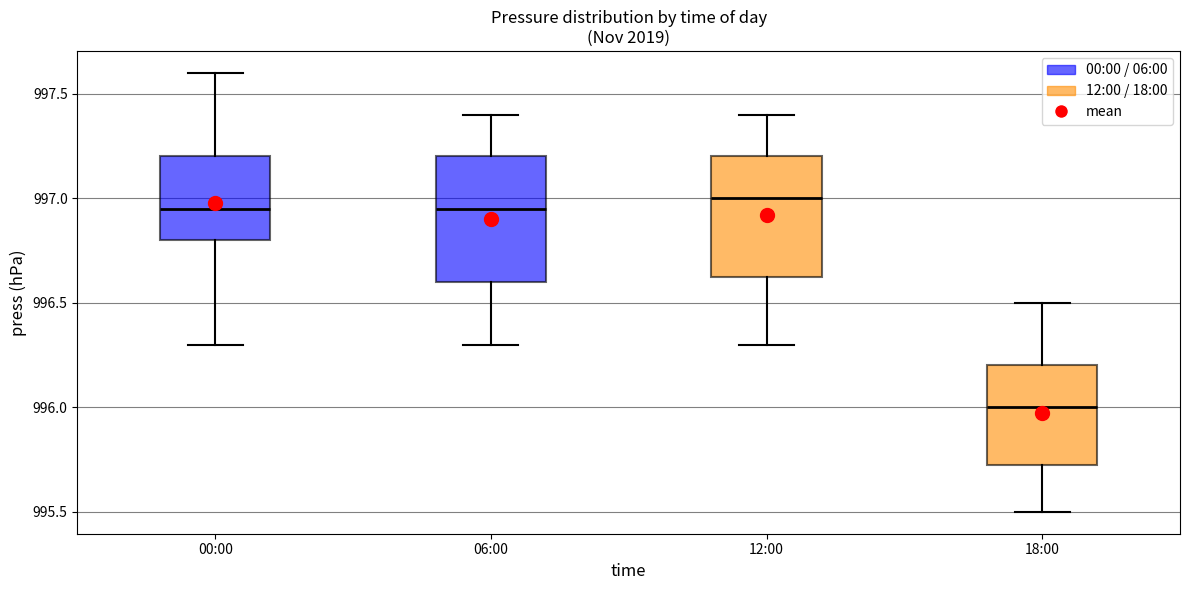

Reading left to right, read every box against the y-axis: the position of its median line, the range the box covers, and the ends of its whiskers. The values are not printed on the chart, so give them approximately, as read against the axis.

00:00: median 996.95, box 996.80 to 997.20, whiskers 996.30 to 997.60
06:00: median 996.95, box 996.60 to 997.20, whiskers 996.30 to 997.40
12:00: median 997.00, box 996.65 to 997.20, whiskers 996.30 to 997.40
18:00: median 996.00, box 995.75 to 996.20, whiskers 995.50 to 996.50